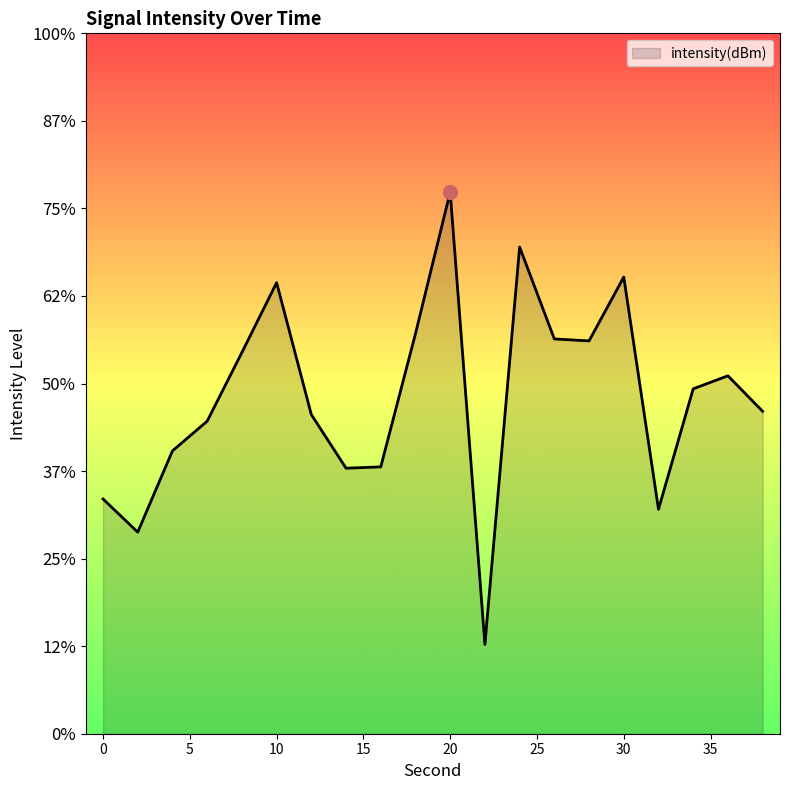

Rank the categories by value from highest to lowest.

20, 24, 30, 10, 18, 26, 28, 8, 36, 34, 38, 12, 6, 4, 16, 14, 0, 32, 2, 22